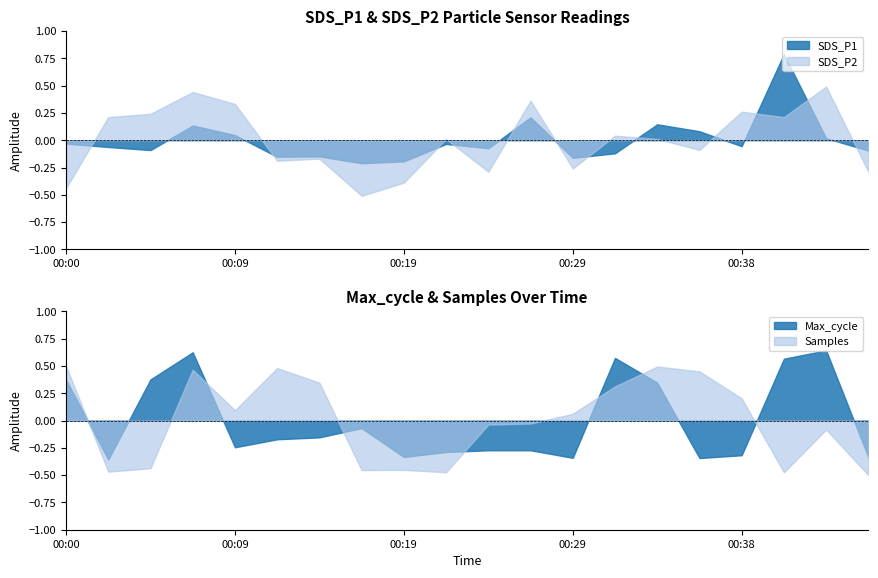

What is the highest value of the SDS_P1 series?

0.8